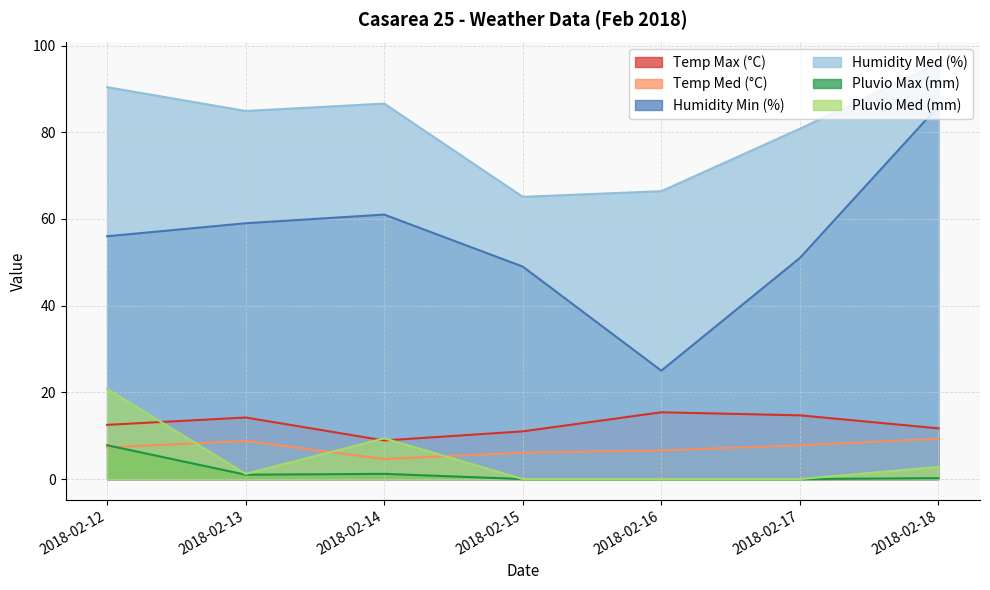

What are all the series names shown in the legend?

Temp Max (°C), Temp Med (°C), Humidity Min (%), Humidity Med (%), Pluvio Max (mm), Pluvio Med (mm)